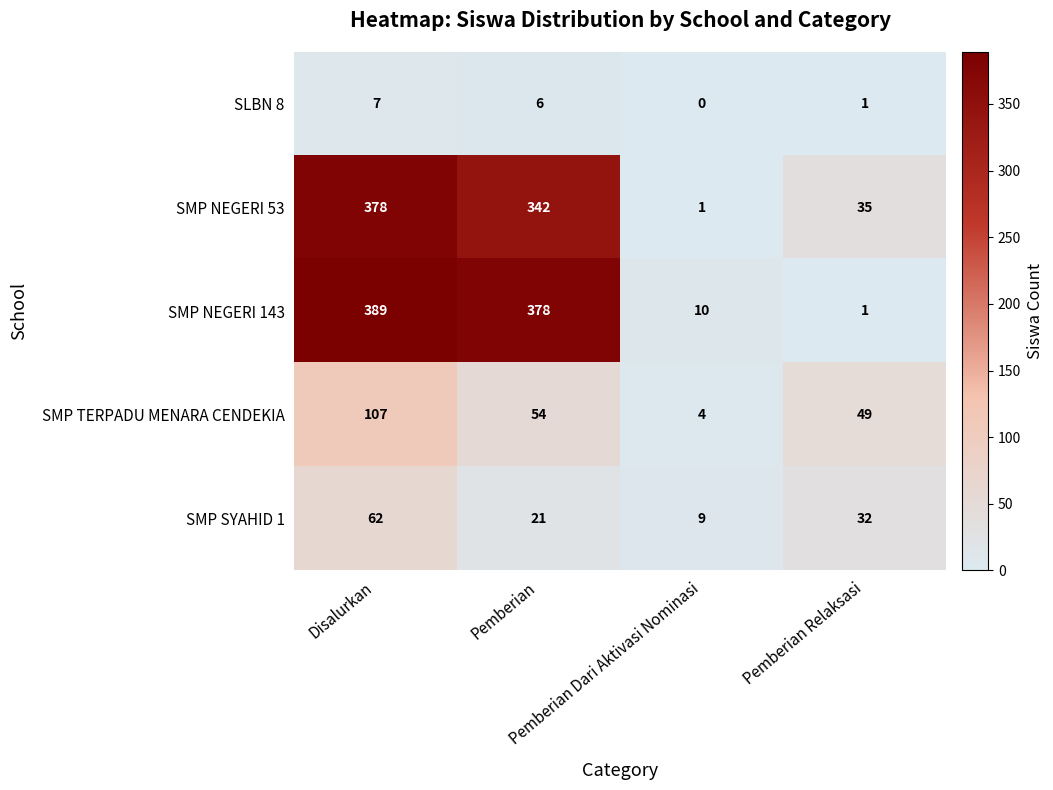

What is the maximum value for SLBN 8?

7